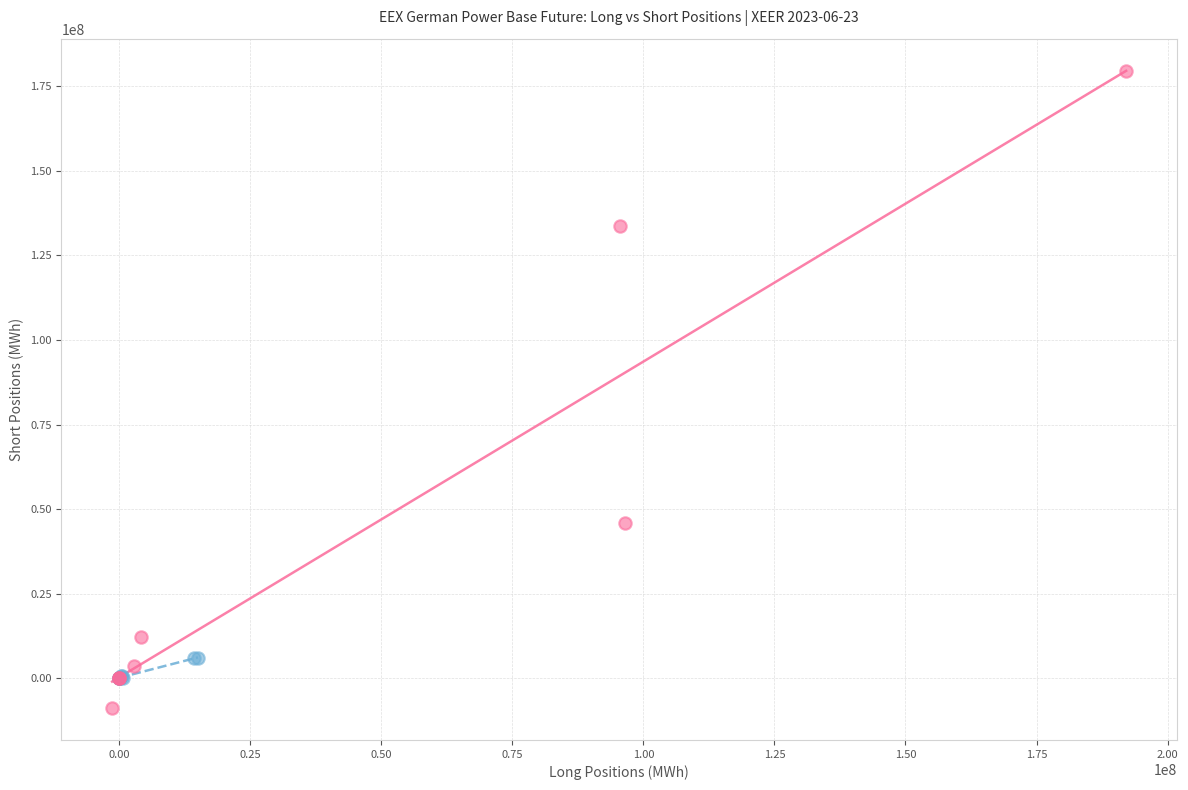

What are all the series names shown in the legend?

Investment Firms or credit institutions, Commercial Undertakings